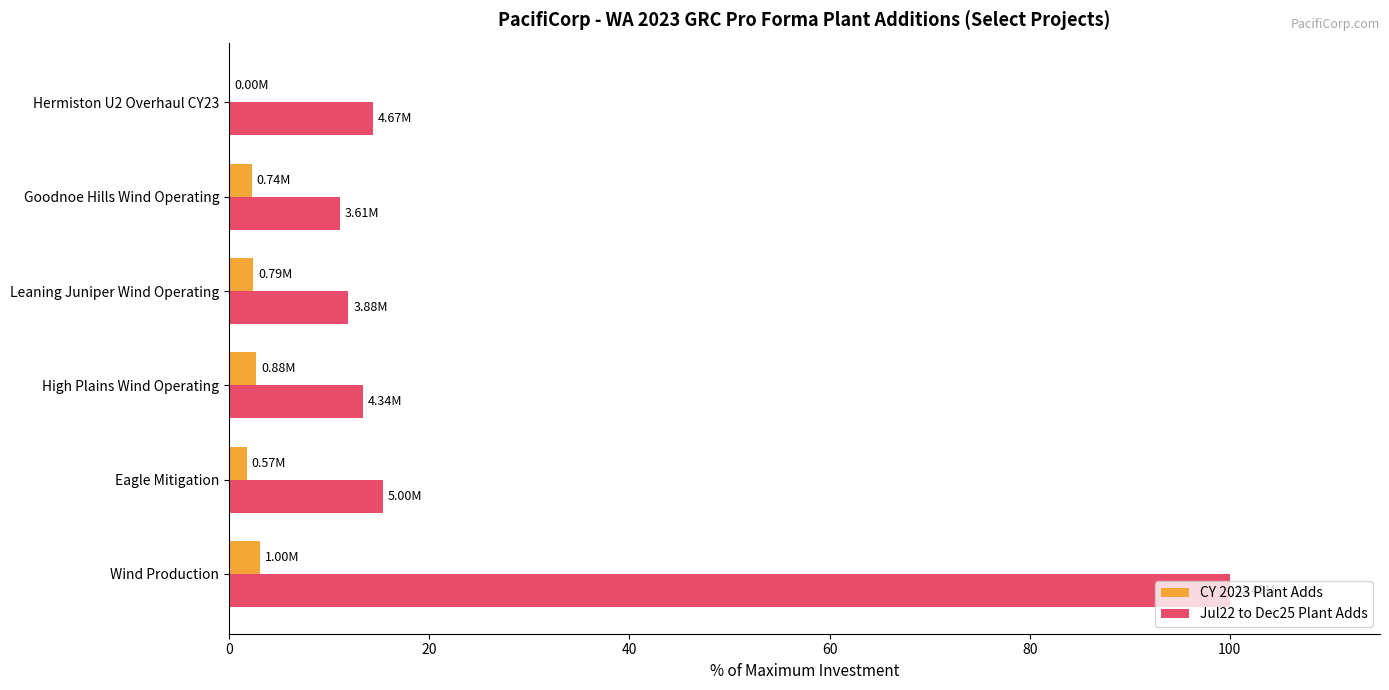

What is the sum of all Jul22 to Dec25 Plant Adds values?

166.2